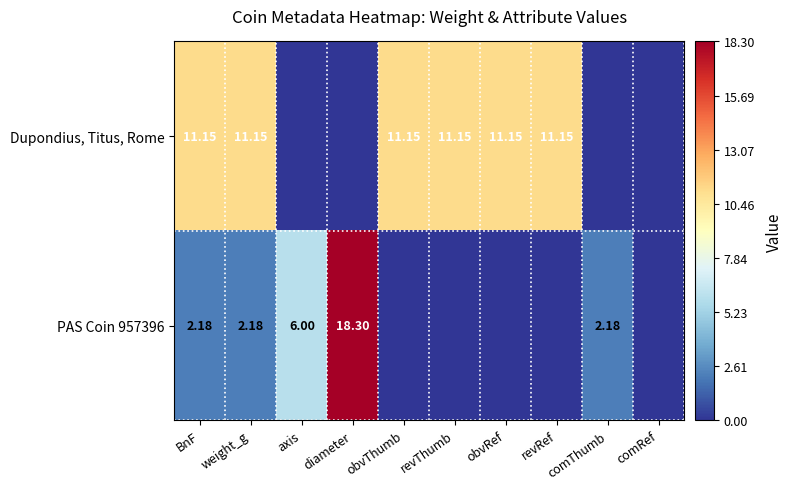

How many series are shown in this chart?

2